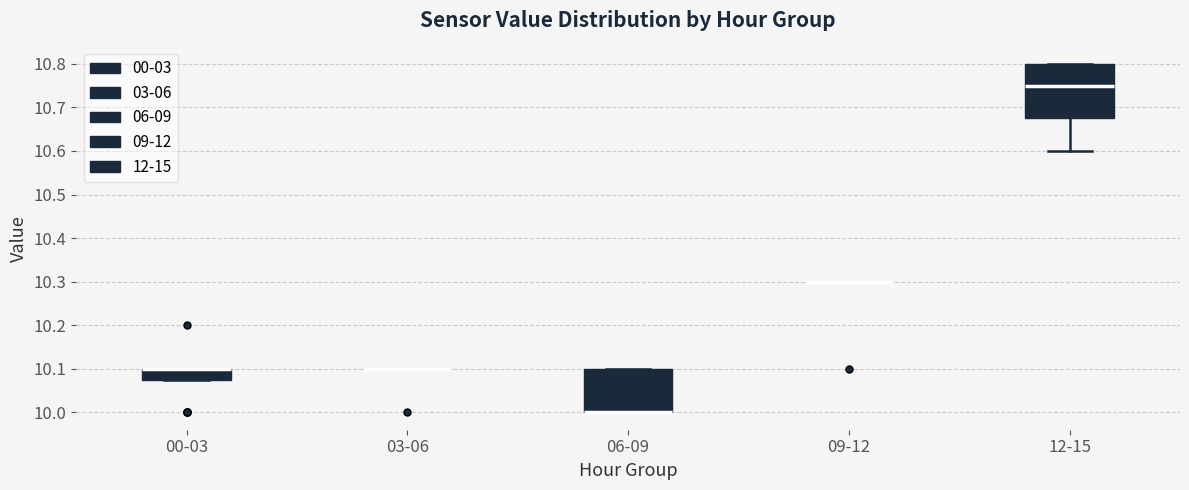

Which box is the tallest, from its lower edge to its upper edge?

12-15